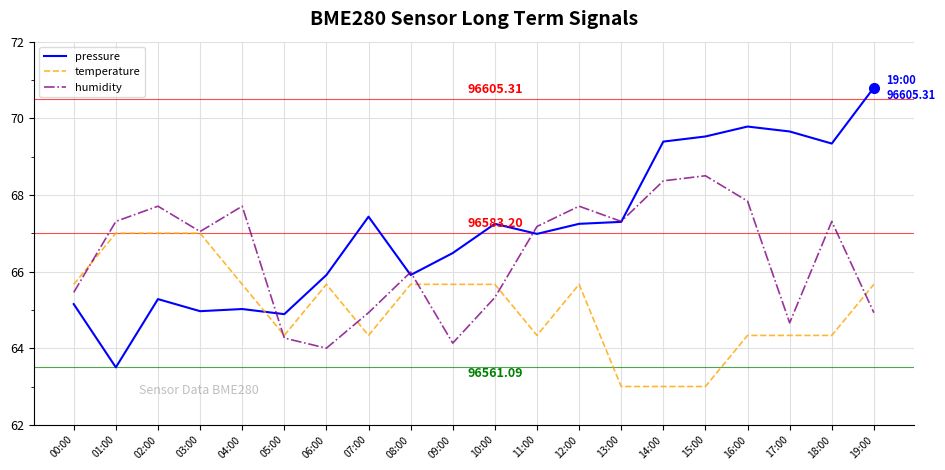

How many intersections are there between temperature and pressure?

1